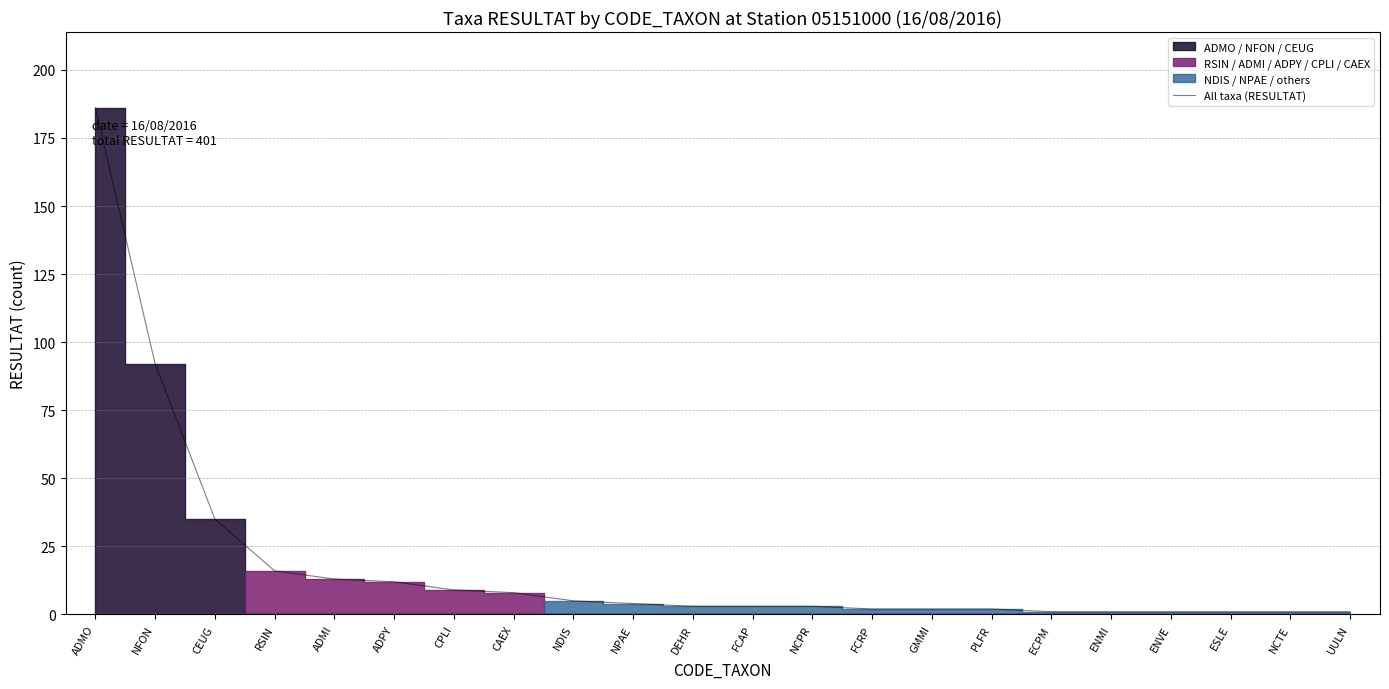

True or false: there are more than 1 points higher than both neighbors.

False